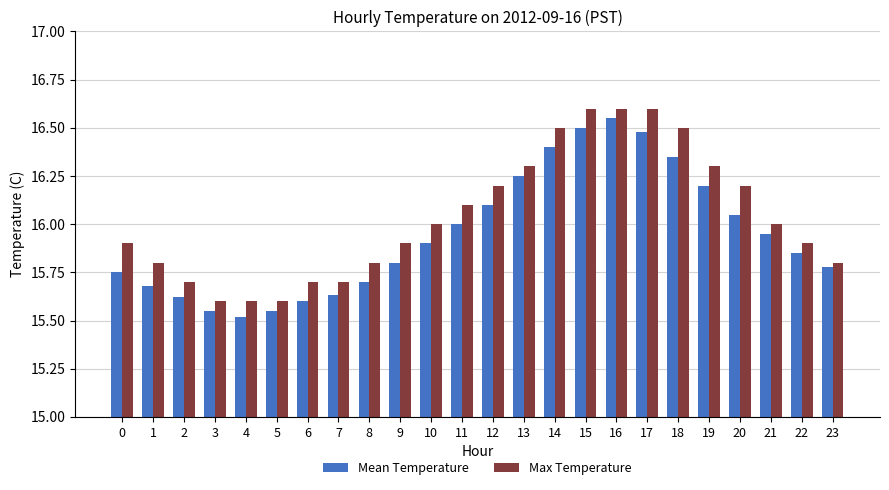

Are the bars grouped side by side (vs. stacked)?

Yes